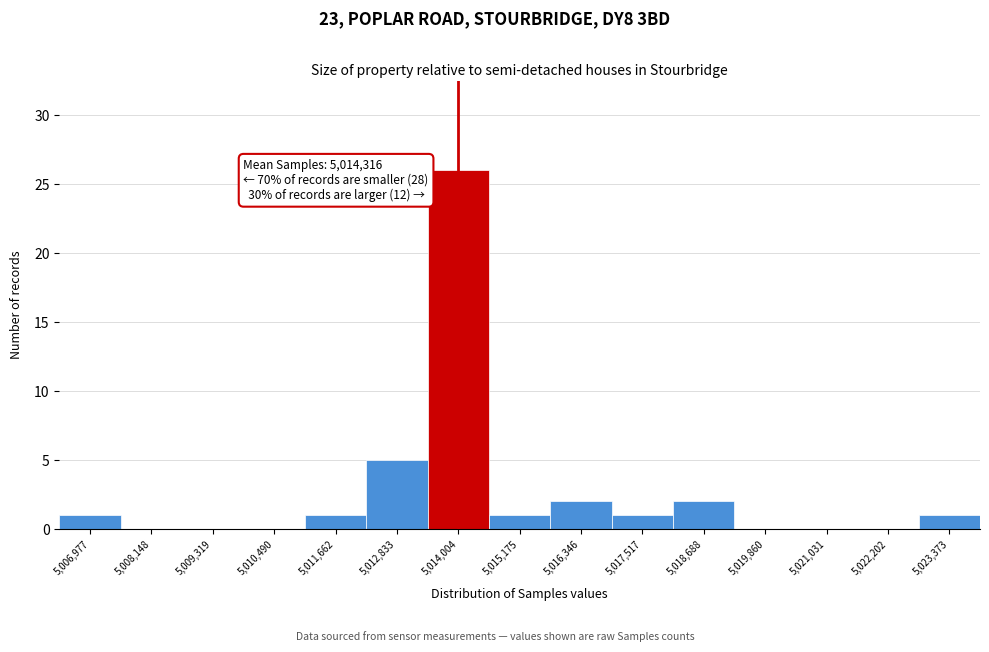

Which range on the x-axis has the tallest bar?

5013400 to 5014600